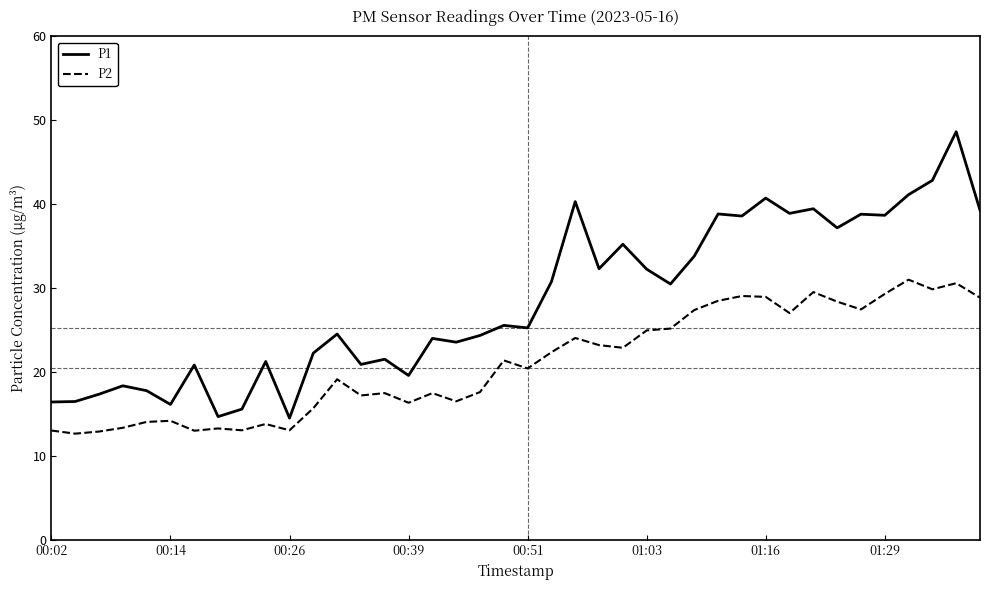

Is this an area chart (filled region under the line)?

No